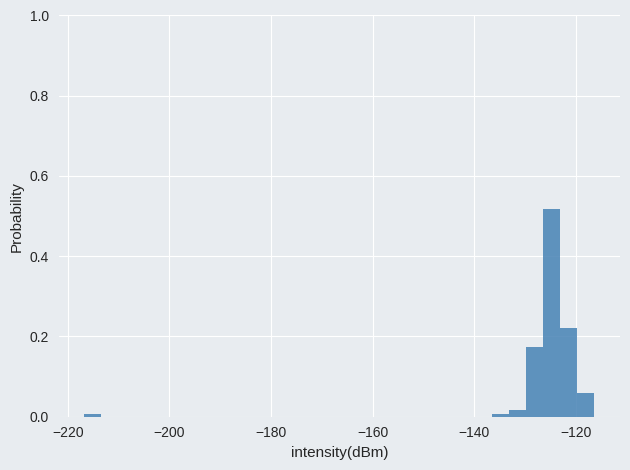

Around what value on the x-axis is the tallest bar? Give the approximate position of its centre, as read against the axis.

-124